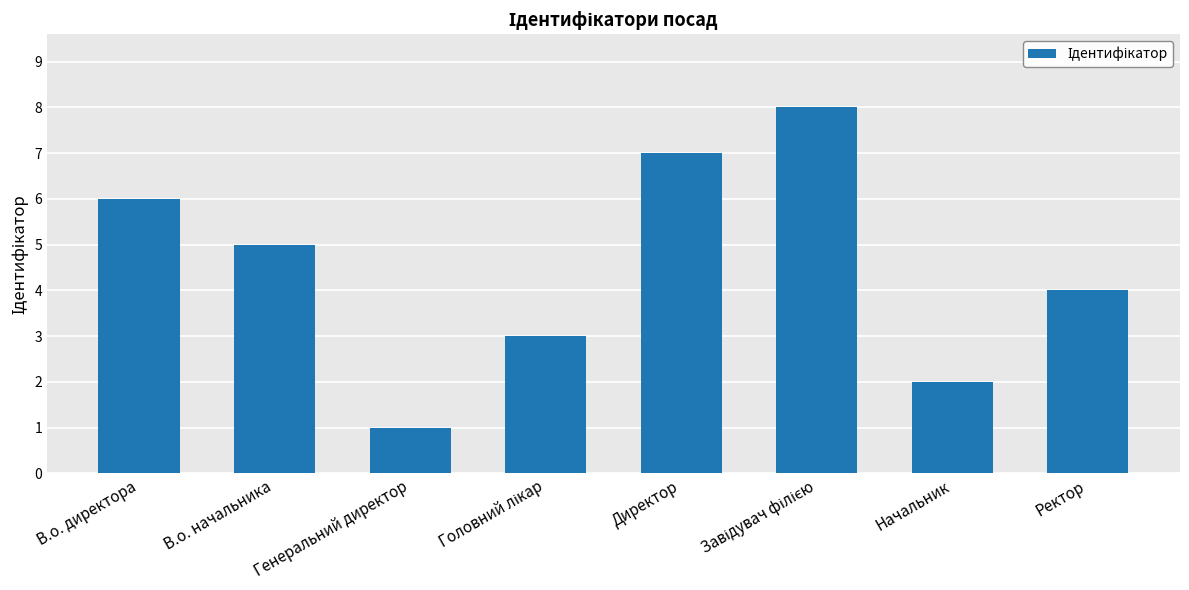

Which category has the lowest value across all series?

Генеральний директор